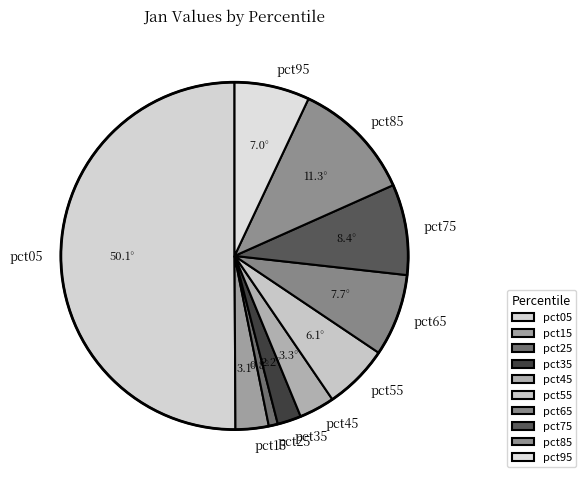

Count the number of slices in the pie.

10